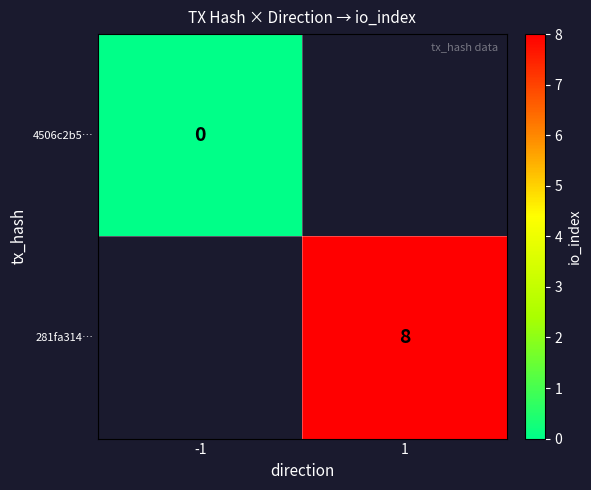

The value of 281fa314… at 1 is 5. True or false?

False